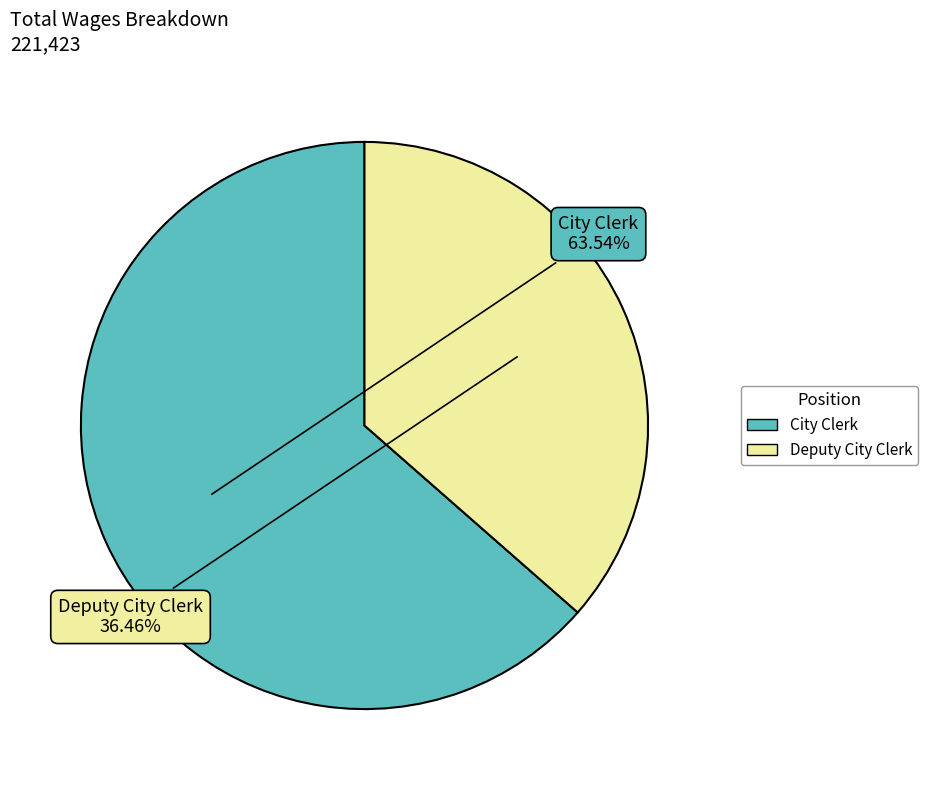

What is the total percentage of City Clerk and Deputy City Clerk?

100.0%